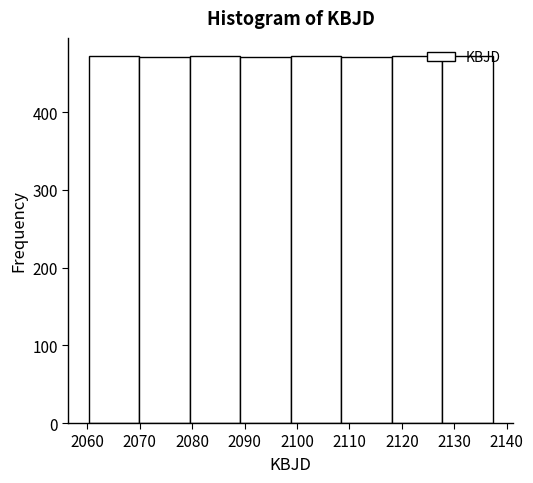

How tall is the bar that spans 2080 to 2089 on the x-axis? Neither the bar edges nor the heights are printed on the chart, so give them approximately, as read against the axes.

470